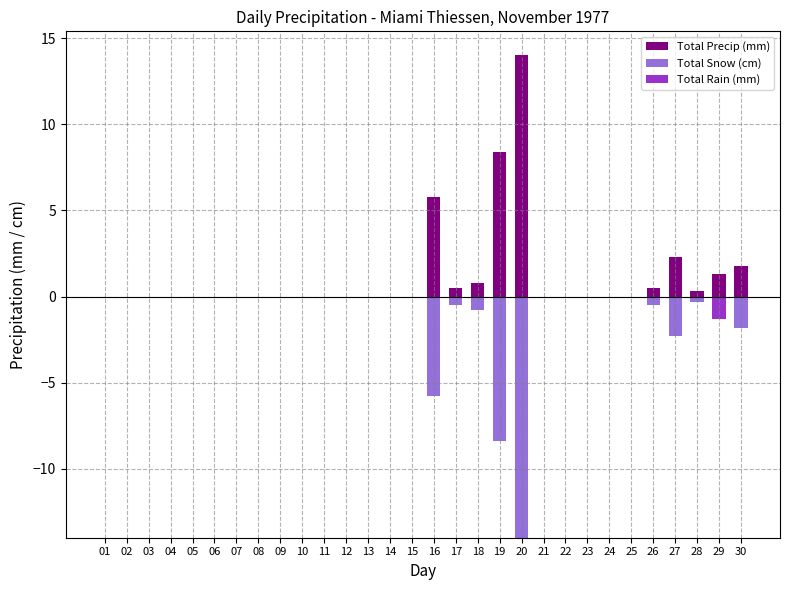

Reading left to right, list all the values displayed in this chart.

Total Precip (mm): 01=0.0	02=0.0	03=0.0	04=0.0	05=0.0	06=0.0	07=0.0	08=0.0	09=0.0	10=0.0	11=0.0	12=0.0	13=0.0	14=0.0	15=0.0	16=5.8	17=0.5	18=0.8	19=8.4	20=14.0	21=0.0	22=0.0	23=0.0	24=0.0	25=0.0	26=0.5	27=2.3	28=0.3	29=1.3	30=1.8
Total Snow (cm): 01=0.0	02=0.0	03=0.0	04=0.0	05=0.0	06=0.0	07=0.0	08=0.0	09=0.0	10=0.0	11=0.0	12=0.0	13=0.0	14=0.0	15=0.0	16=-5.8	17=-0.5	18=-0.8	19=-8.4	20=-14.0	21=0.0	22=0.0	23=0.0	24=0.0	25=0.0	26=-0.5	27=-2.3	28=-0.3	29=0.0	30=-1.8
Total Rain (mm): 01=0.0	02=0.0	03=0.0	04=0.0	05=0.0	06=0.0	07=0.0	08=0.0	09=0.0	10=0.0	11=0.0	12=0.0	13=0.0	14=0.0	15=0.0	16=0.0	17=0.0	18=0.0	19=0.0	20=0.0	21=0.0	22=0.0	23=0.0	24=0.0	25=0.0	26=0.0	27=0.0	28=0.0	29=-1.3	30=0.0